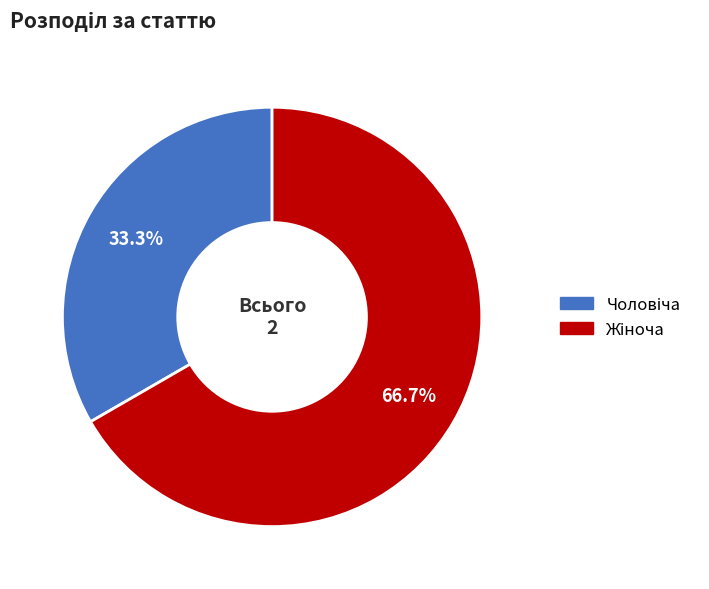

To the nearest percent, what is the average slice percentage?

50%